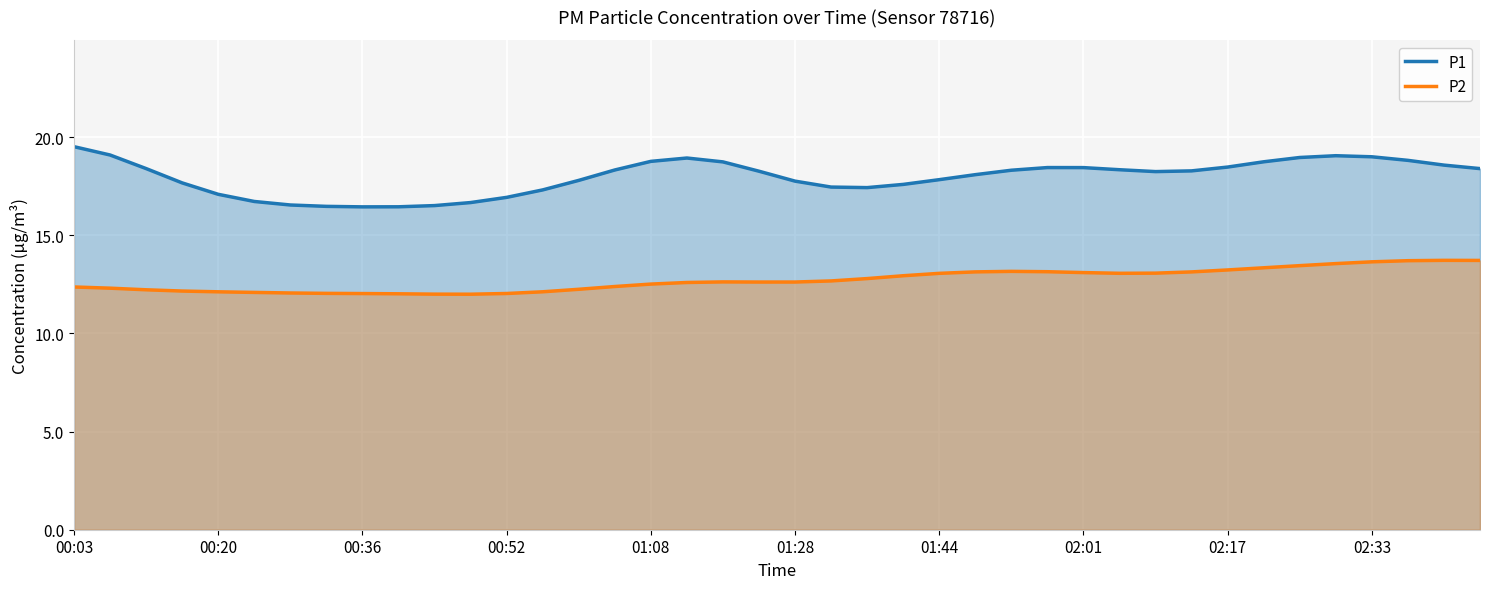

True or false: P2 and P1 intersect in this chart.

False